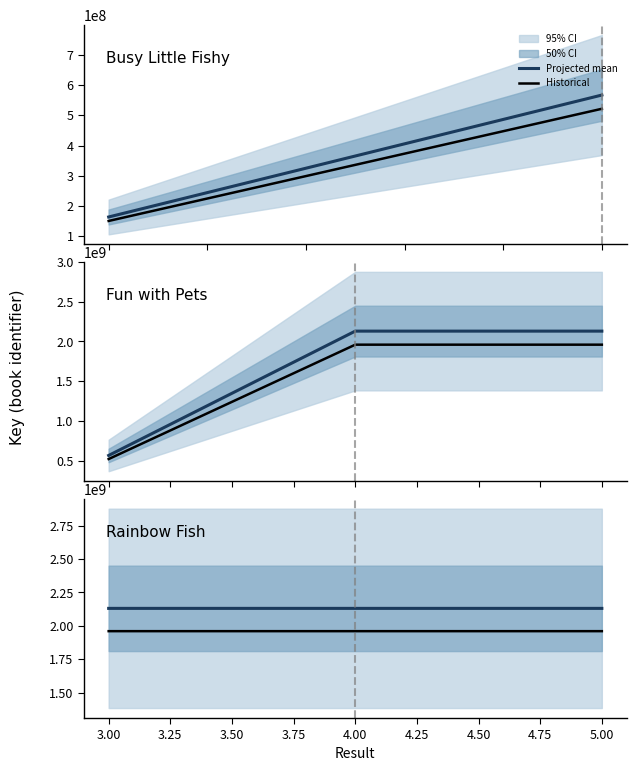

Read the Historical value at 3.00.

1959968655.0